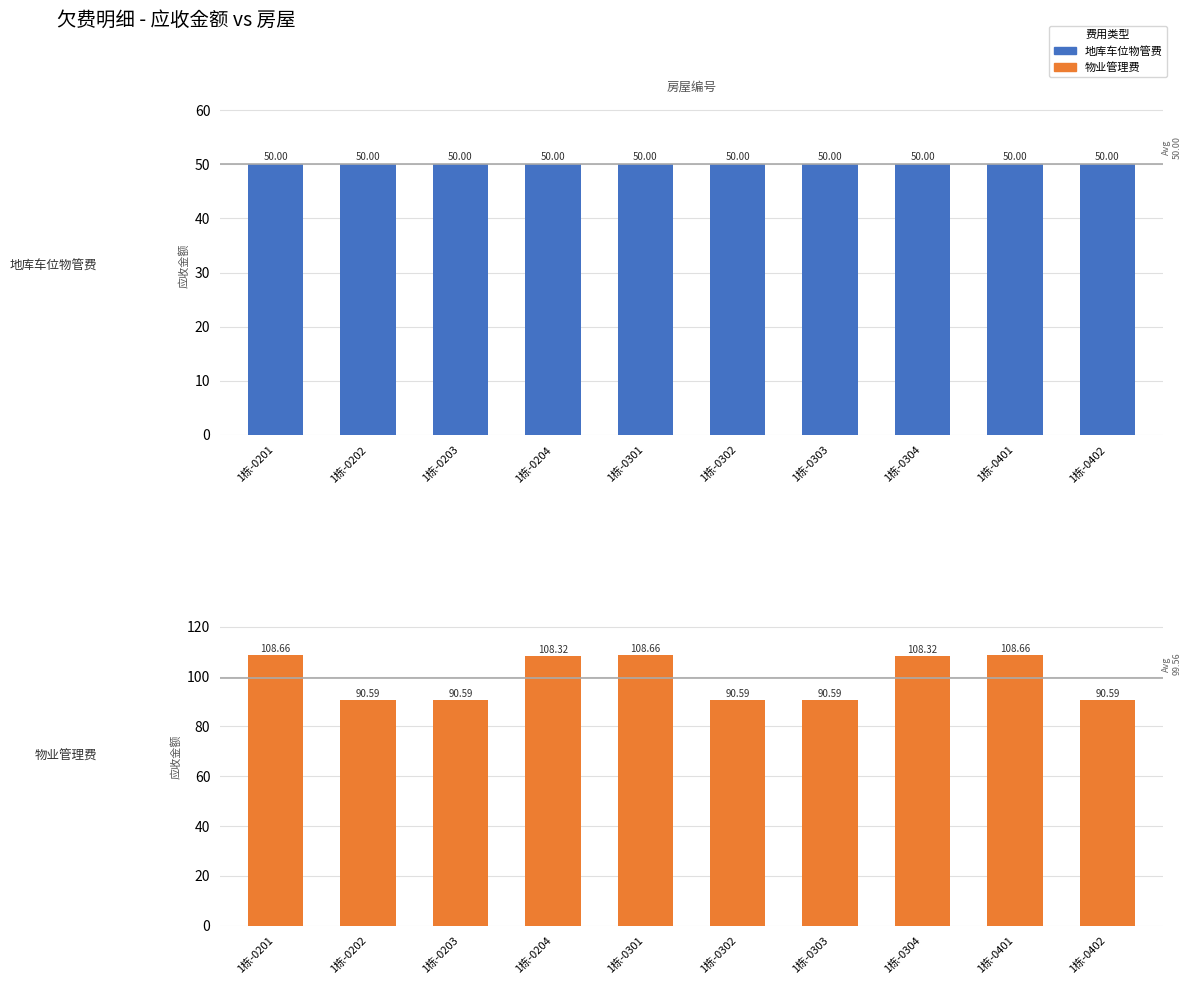

What is the approximate value of 物业管理费 at 1栋-0203?

90.6